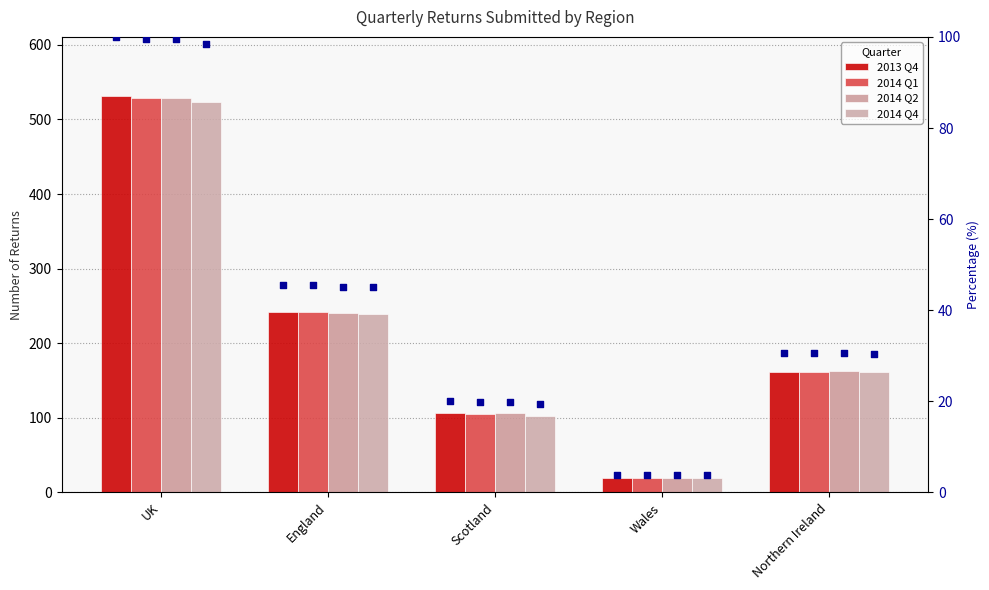

What are all the series names shown in the legend?

2013 Q4, 2014 Q1, 2014 Q2, 2014 Q4